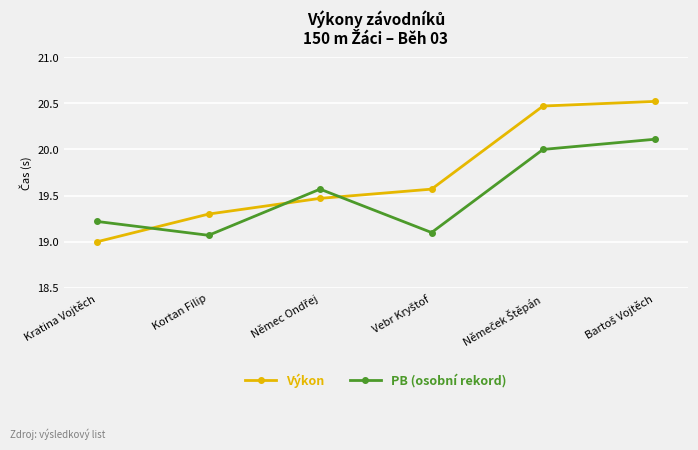

At which label is Výkon closest to 19?

Kratina Vojtěch